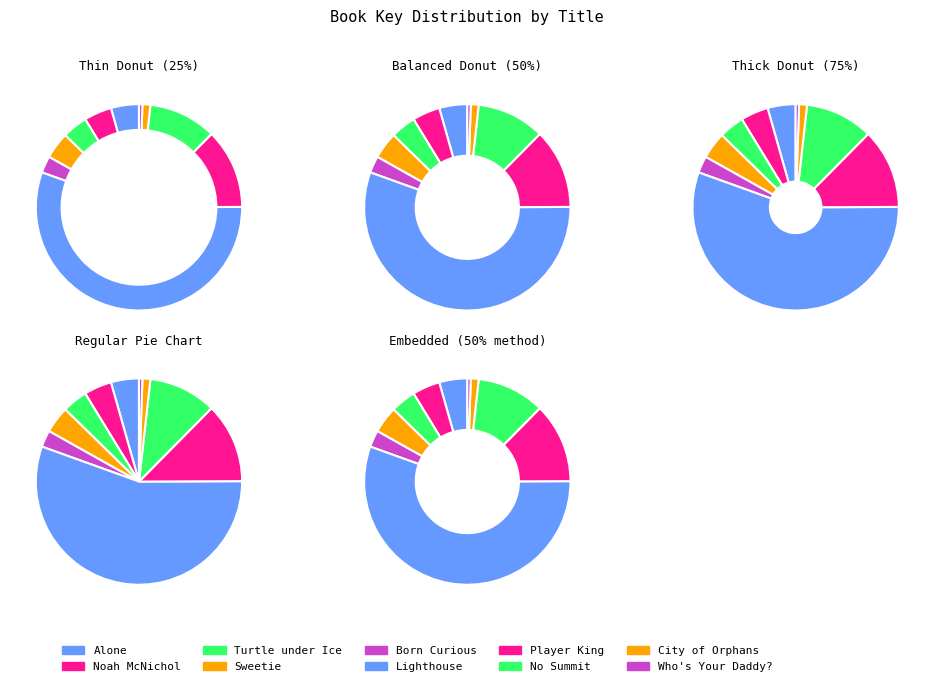

Between No Summit out of Sight and There's Something about Sweetie, which is larger?

No Summit out of Sight